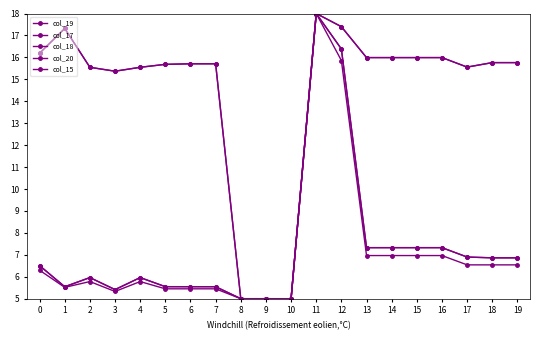

What is the lowest value of the col_20 series?

5.0